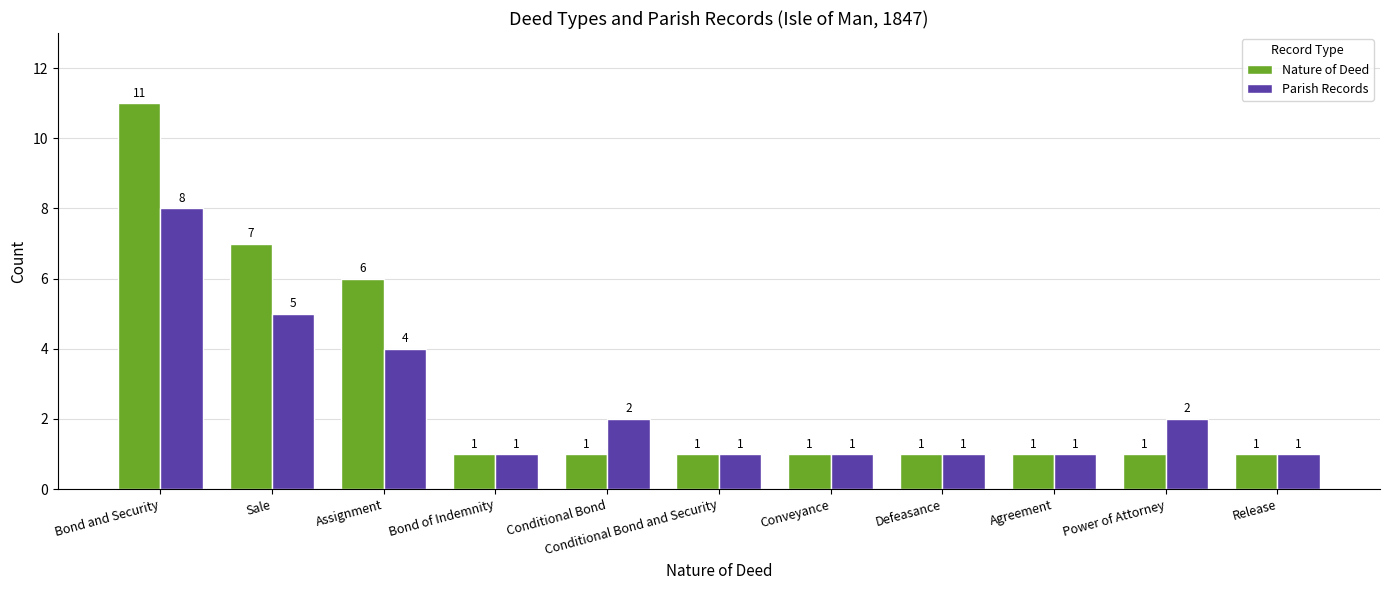

At which label does Parish Records reach its peak?

Bond and Security